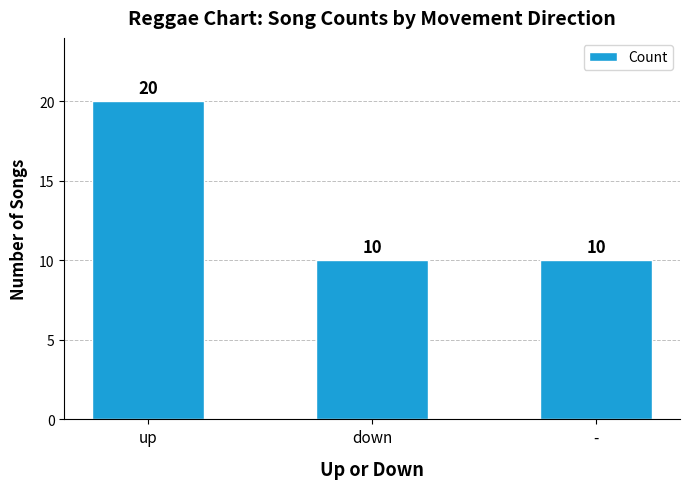

What is the label of the 1st bar from the right?

-